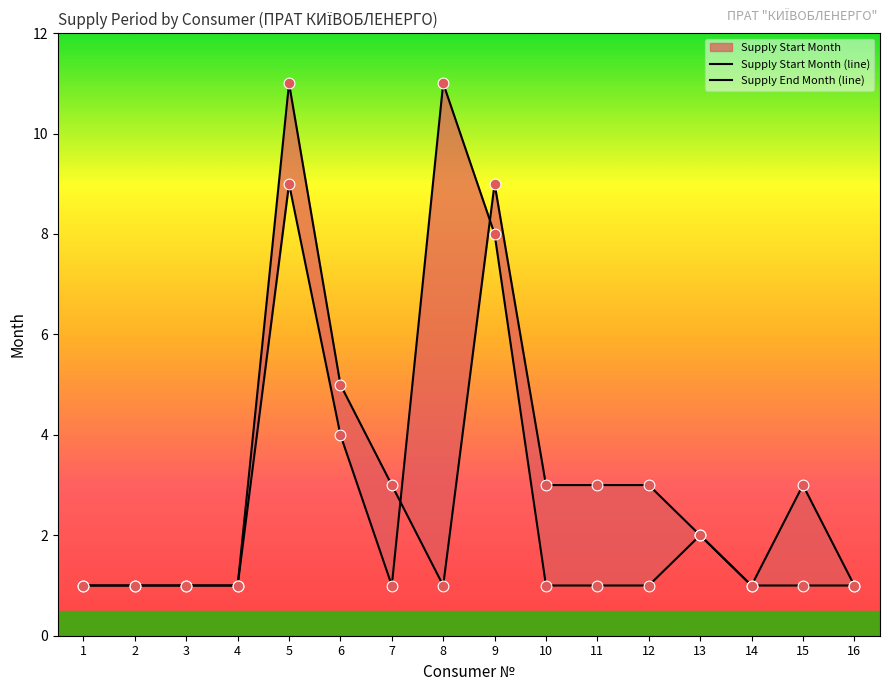

At which category is the sum across all series the highest?

5